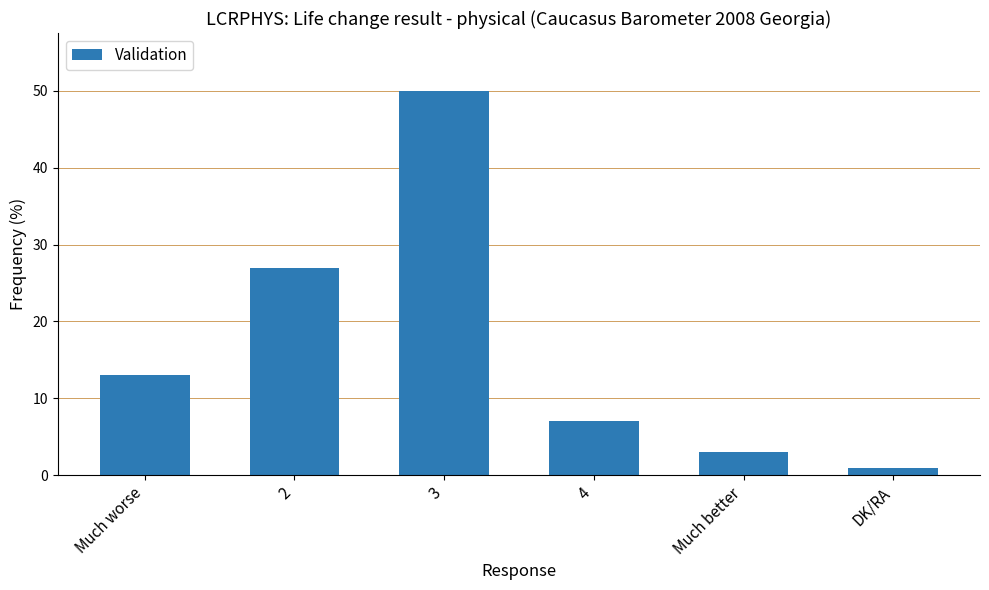

Reading left to right, list all the values displayed in this chart.

Much worse=13	2=27	3=50	4=7	Much better=3	DK/RA=1